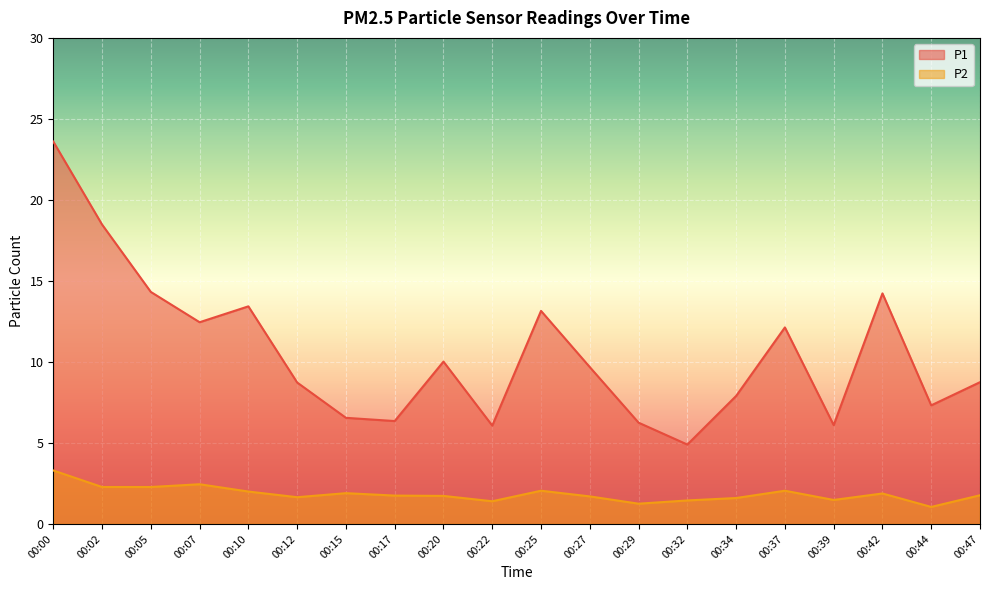

What are all the series names shown in the legend?

P1, P2